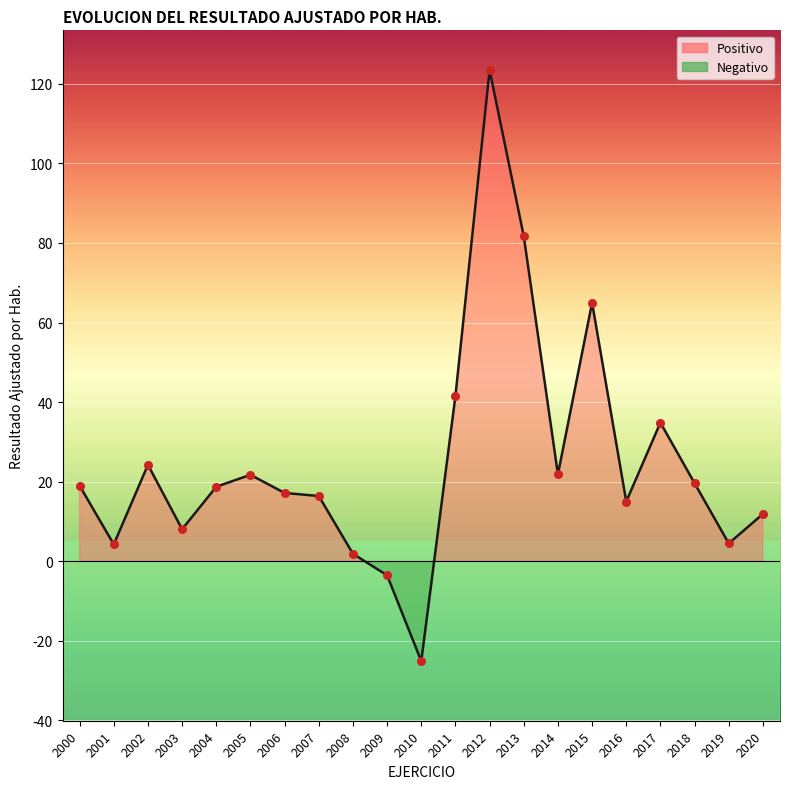

Between 2004 and 2006, which is larger?

2004